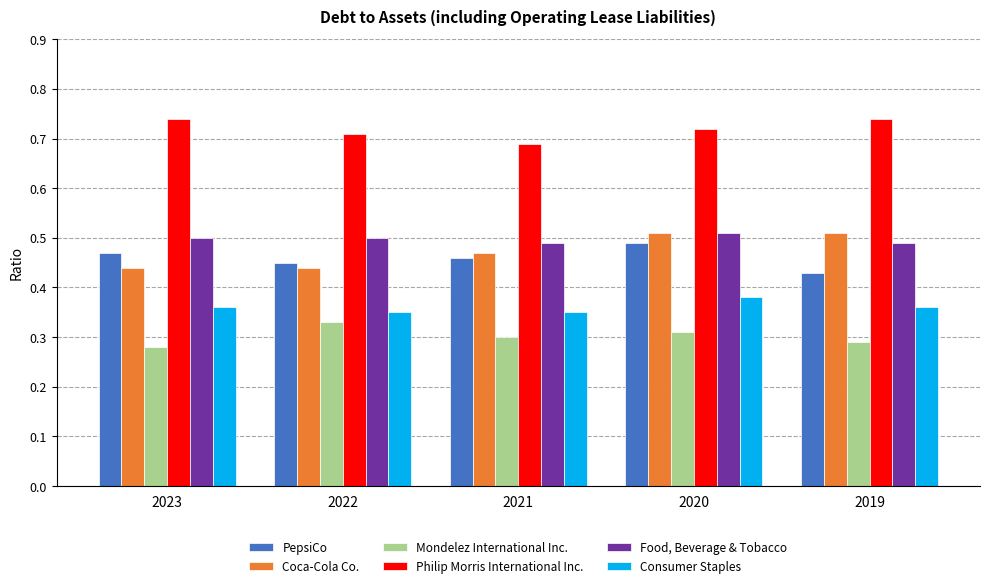

How many series are shown in this chart?

6